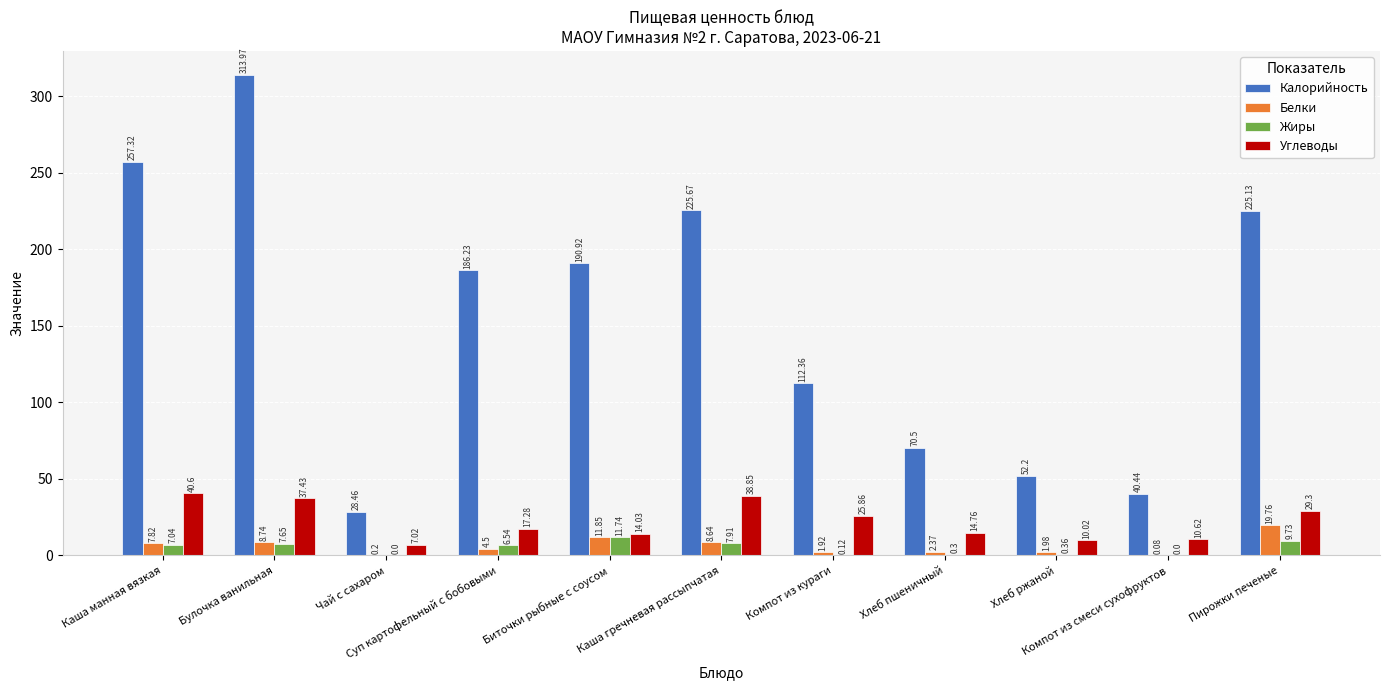

Where does the Белки series first go above 4?

Каша манная вязкая